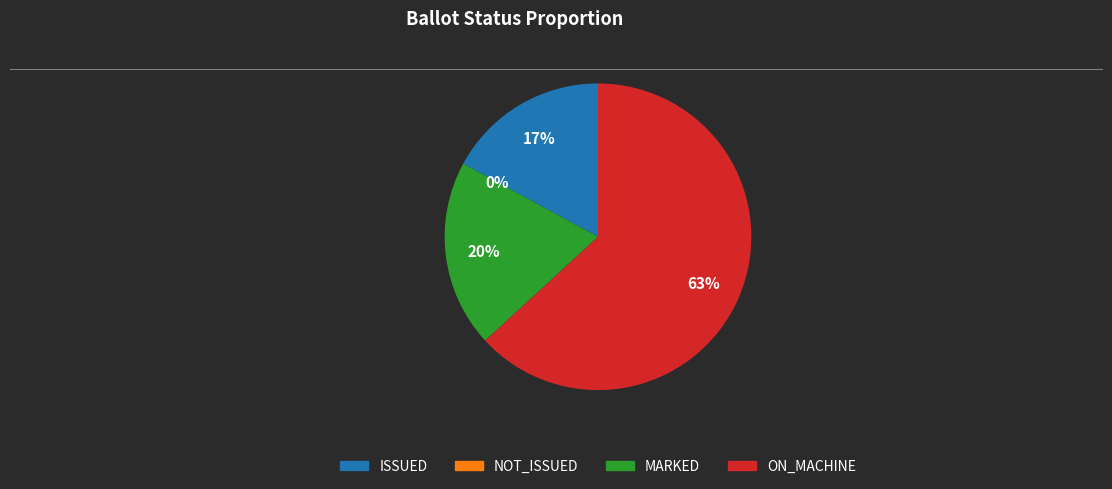

To the nearest percent, what is the difference between the largest and smallest slice percentages?

63%